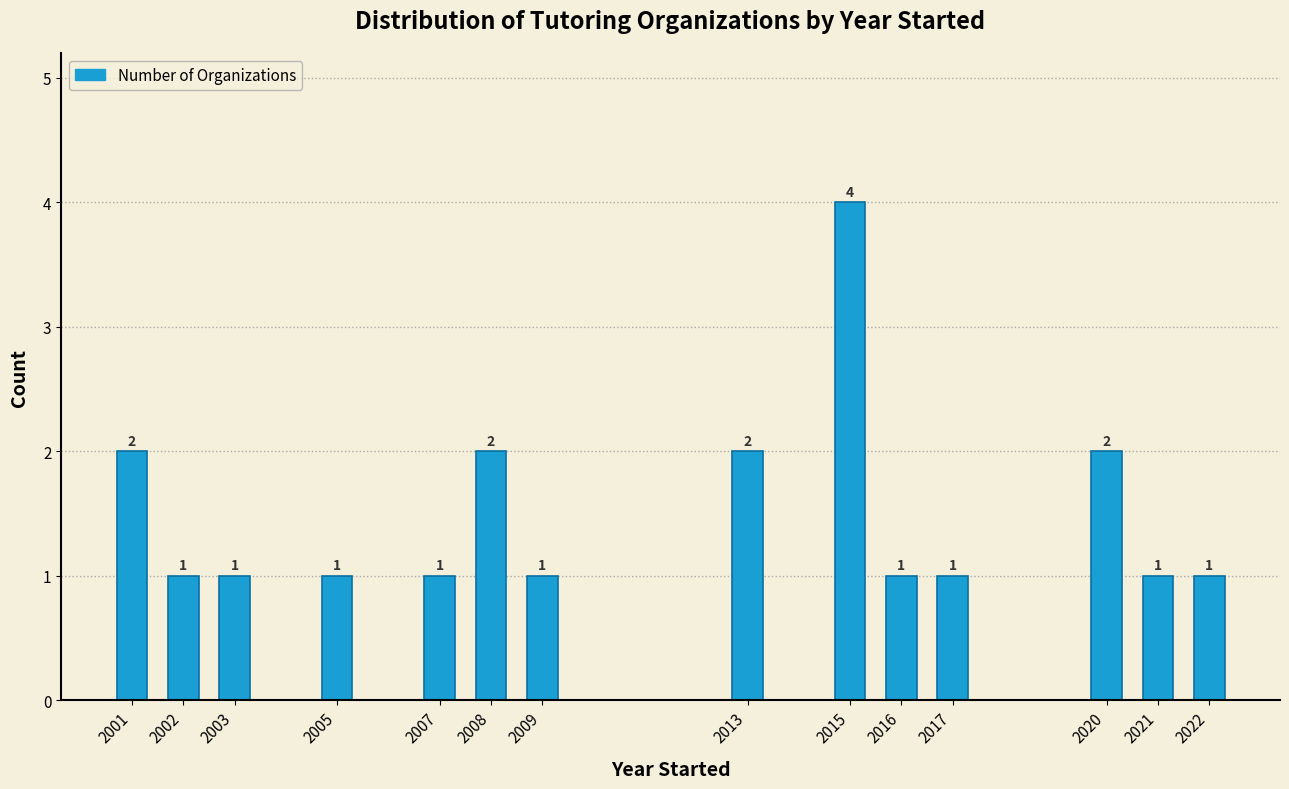

Reading right to left, what are all the values shown in this chart?

2022=1	2021=1	2020=2	2017=1	2016=1	2015=4	2013=2	2009=1	2008=2	2007=1	2005=1	2003=1	2002=1	2001=2